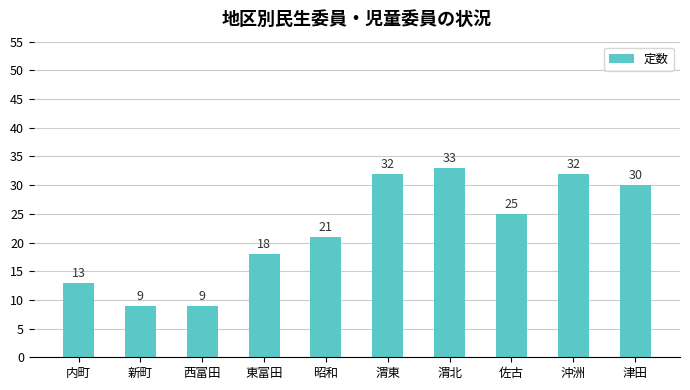

The value at 渭東 is 43. True or false?

False